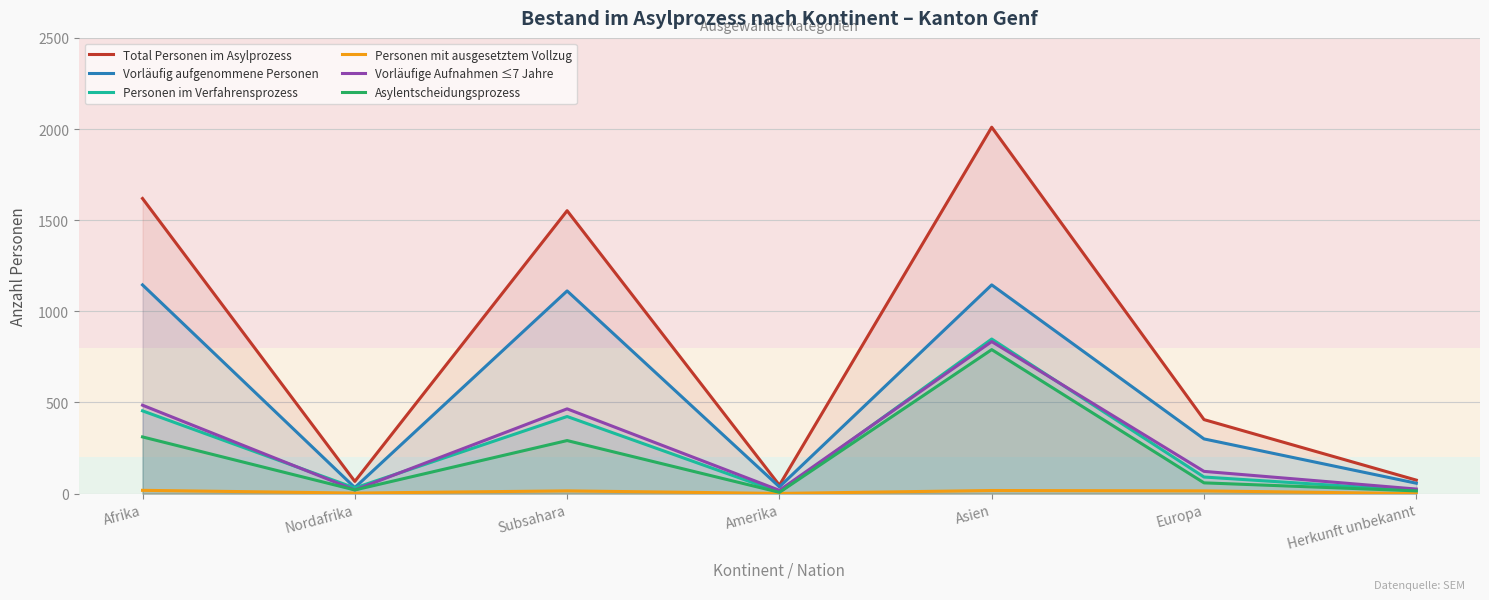

True or false: Personen im Verfahrensprozess and Total Personen im Asylprozess intersect in this chart.

False